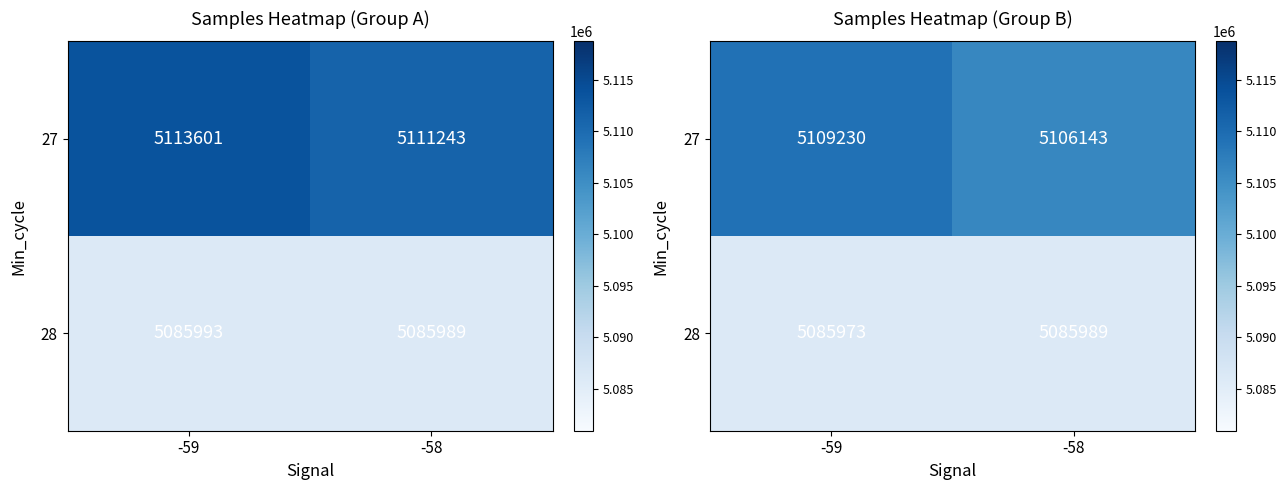

The value of 28 at -58 is 2813744.8. True or false?

False